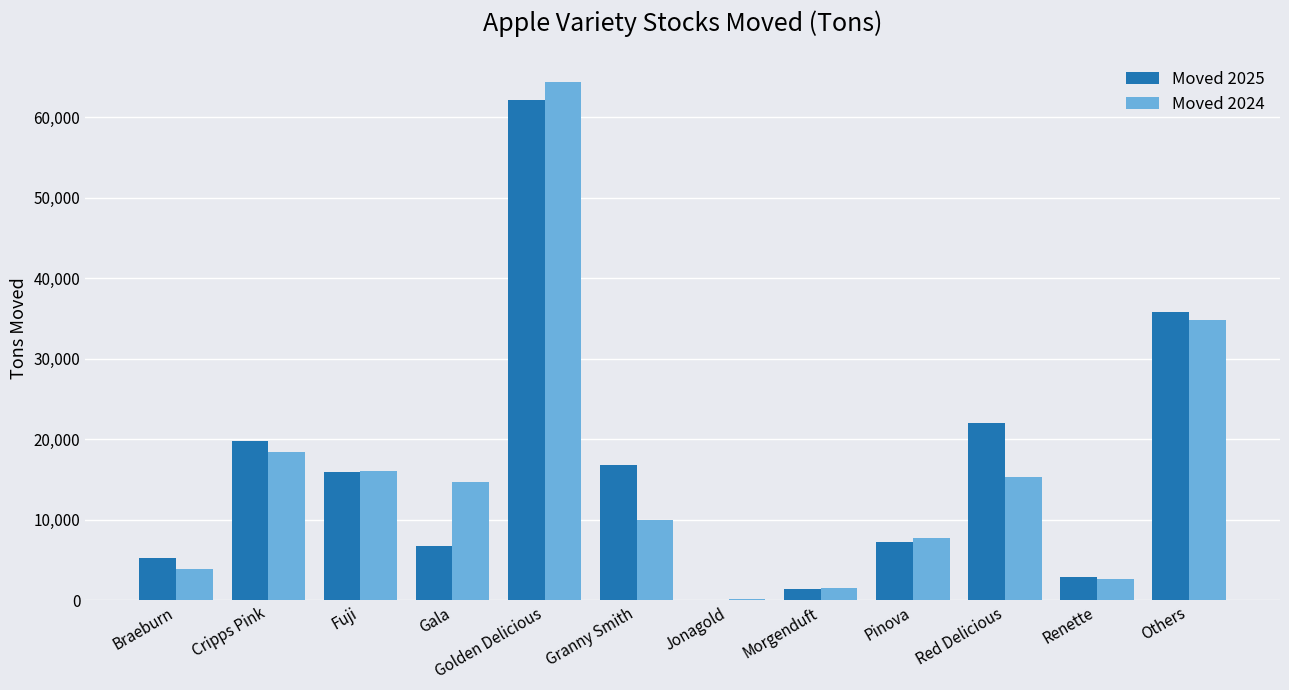

Is it true that Moved 2024 equals 13308.7 at Pinova?

False